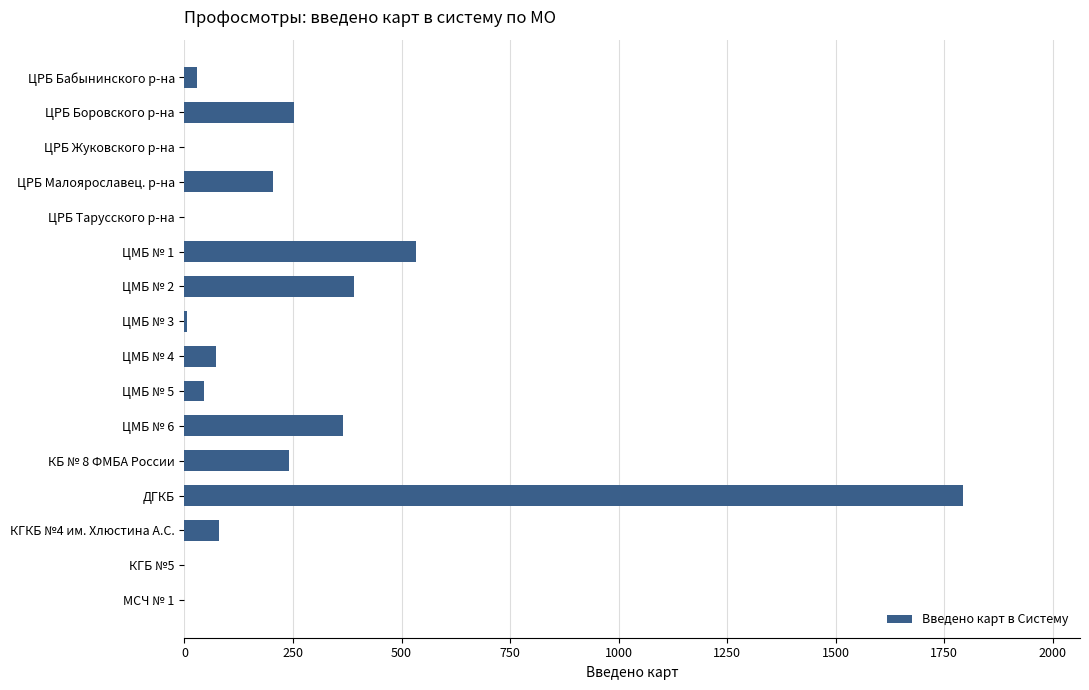

How many data points does each series have?

16